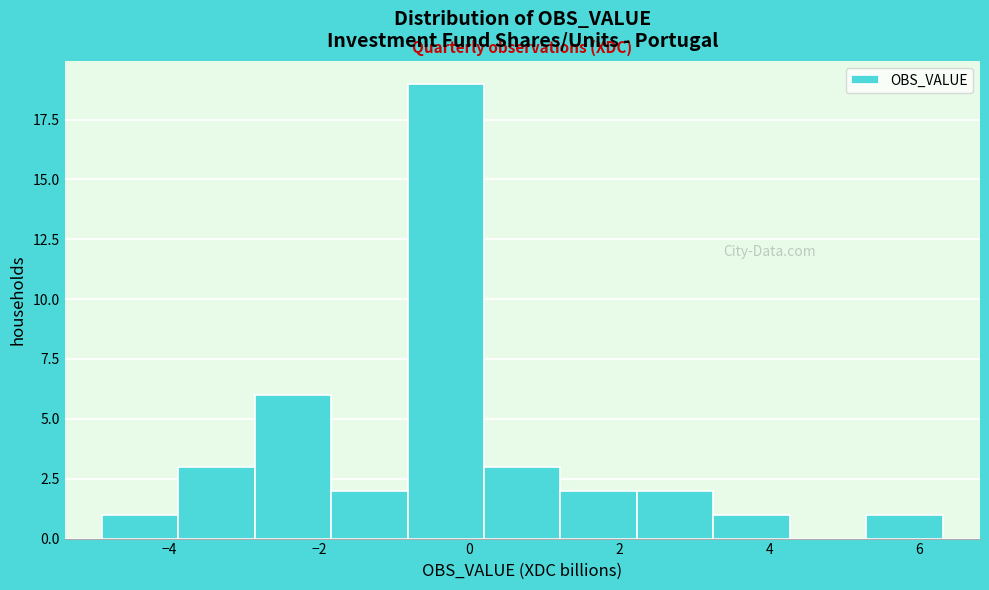

Reading left to right, transcribe this chart: for each bar, give the range it covers on the x-axis and its height. Neither the bar edges nor the heights are printed on the chart, so give them approximately, as read against the axes.

-5.0 to -3.8: 1
-3.8 to -2.8: 3
-2.8 to -1.8: 6
-1.8 to -0.8: 2
-0.8 to 0.2: 19
0.2 to 1.2: 3
1.2 to 2.2: 2
2.2 to 3.2: 2
3.2 to 4.2: 1
4.2 to 5.2: 0
5.2 to 6.4: 1